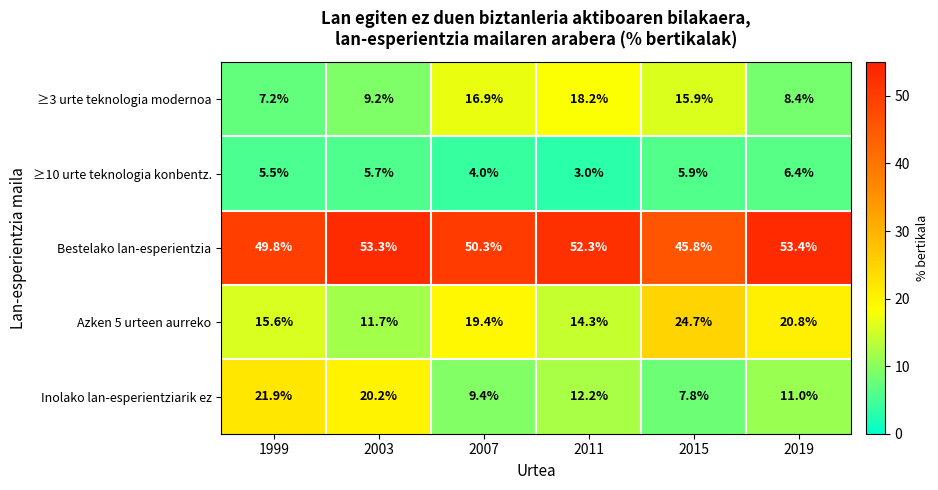

Is it true that Bestelako lan-esperientzia equals 23.8 at 2011?

False